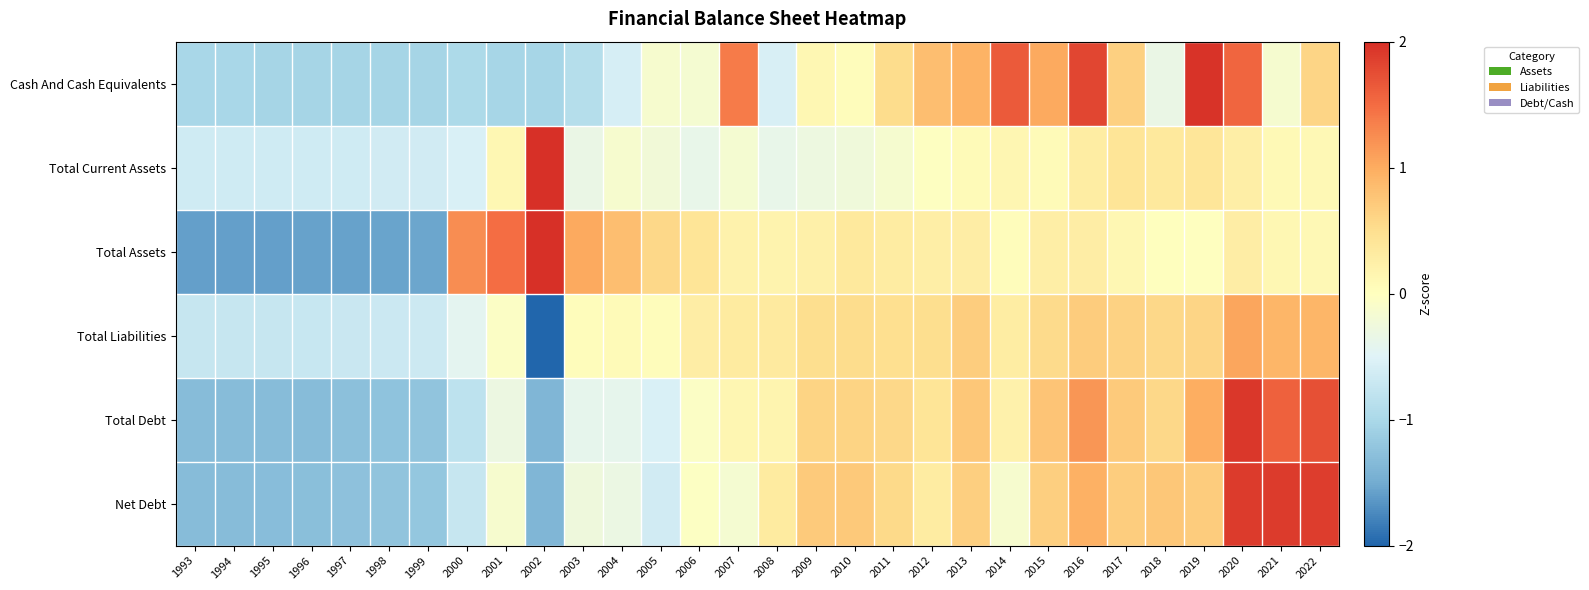

Which series has the widest spread of values?

Total Assets